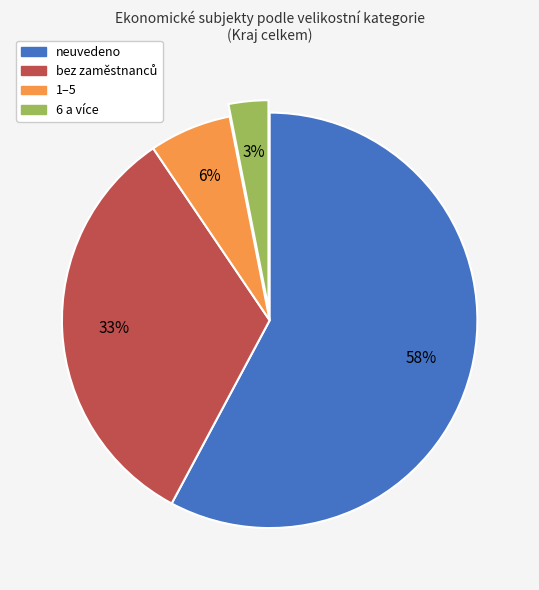

True or false: 6 a více accounts for 3% of the total.

True